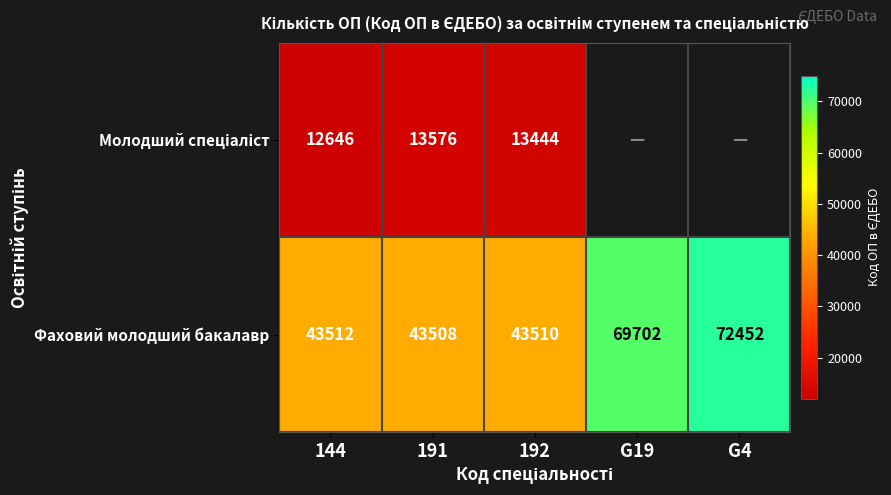

What is the average value of the Фаховий молодший бакалавр series?

54537